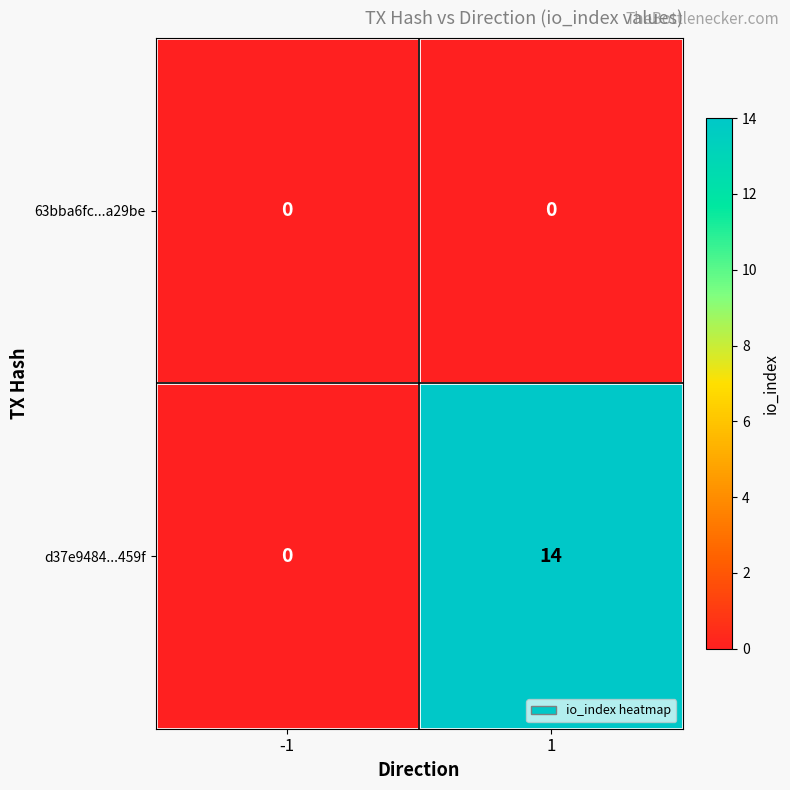

What is the maximum value shown in the chart?

14